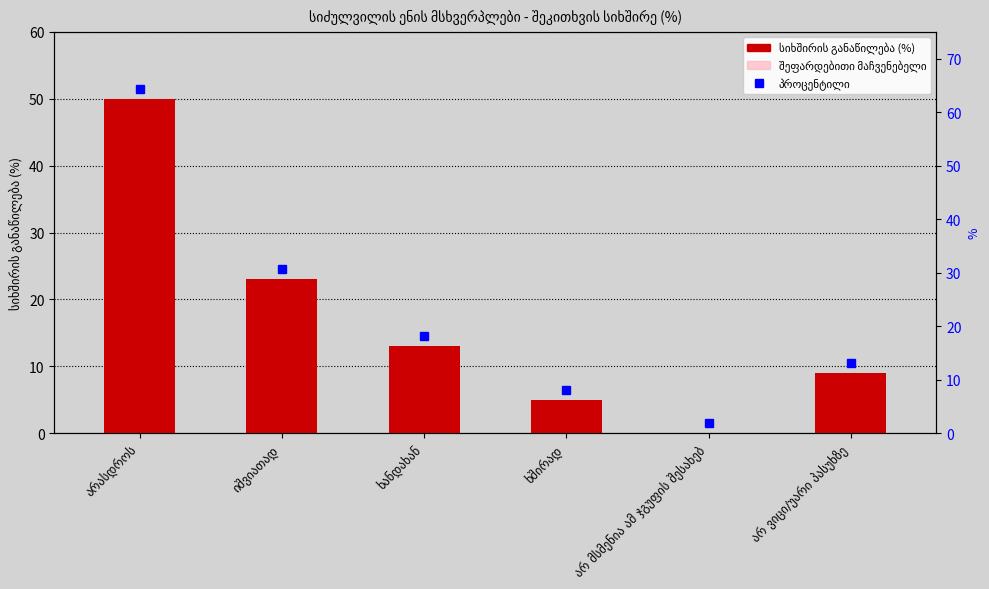

Is it true that სიხშირის განაწილება (%) equals 8.3 at ხშირად?

False